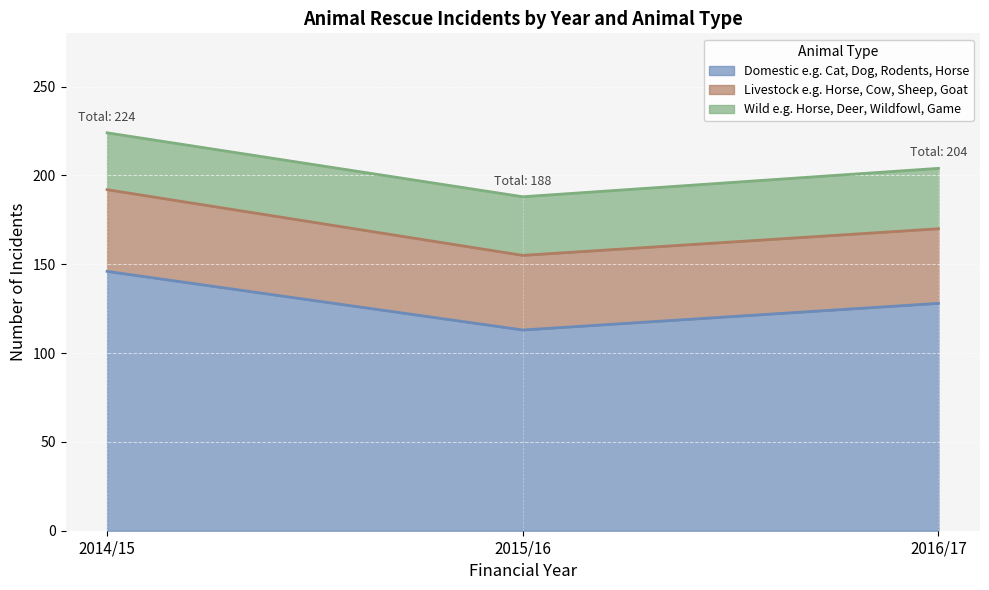

True or false: Domestic has a value of 45 at 2016/17.

False